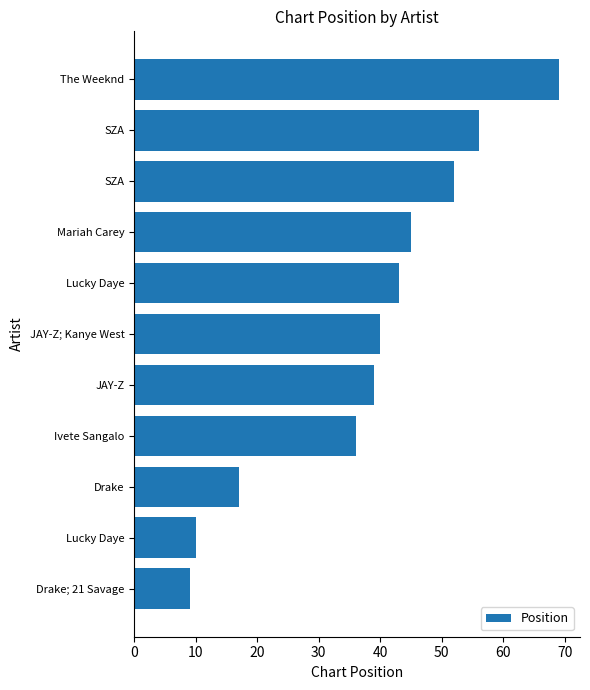

Are the bars horizontal?

Yes